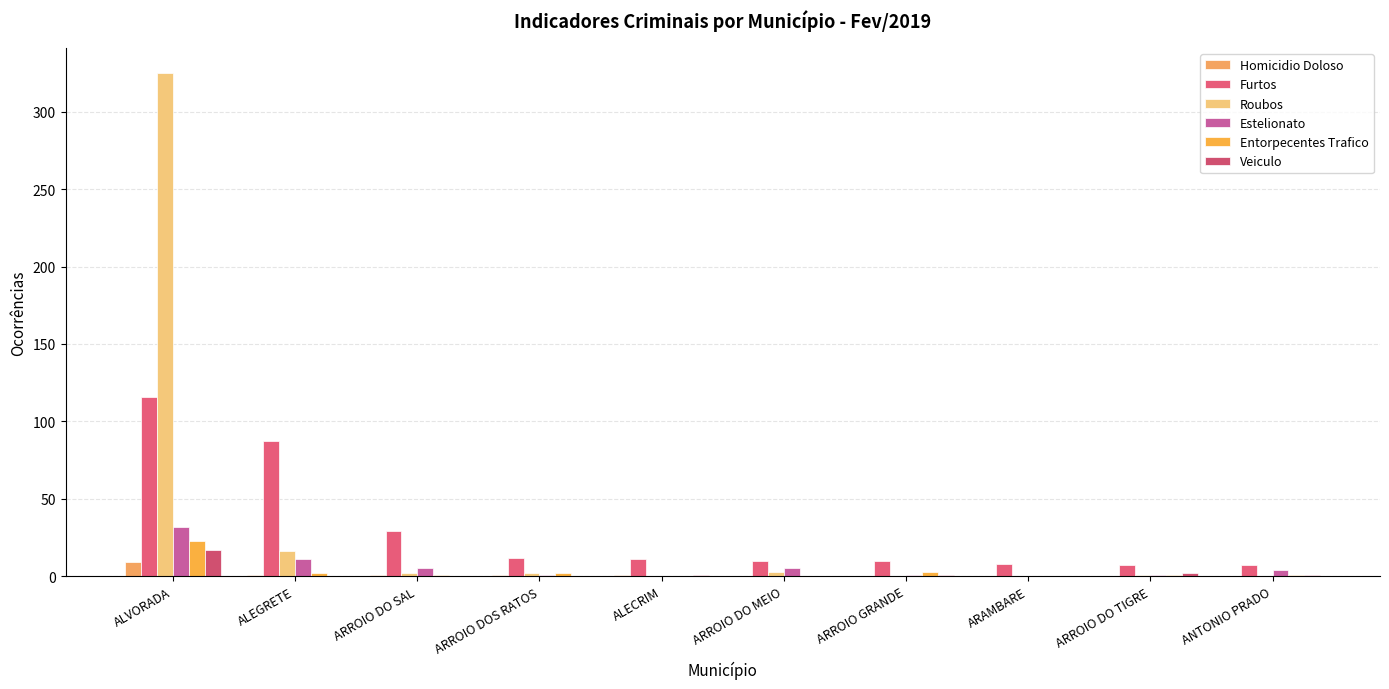

Count the number of data series in this chart.

6